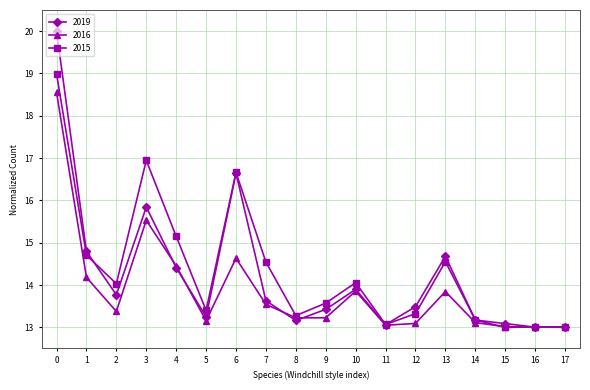

What is the maximum value for 2015?

19.0